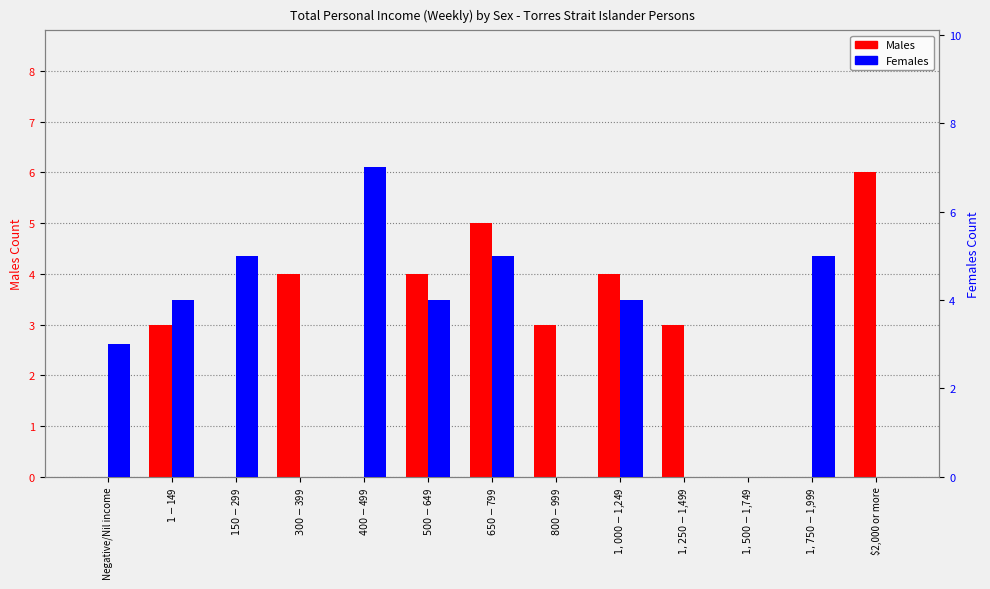

Reading right to left, transcribe all the data shown in this chart.

Males: 6	0	0	3	4	3	5	4	0	4	0	3	0
Females: 0	5	0	0	4	0	5	4	7	0	5	4	3